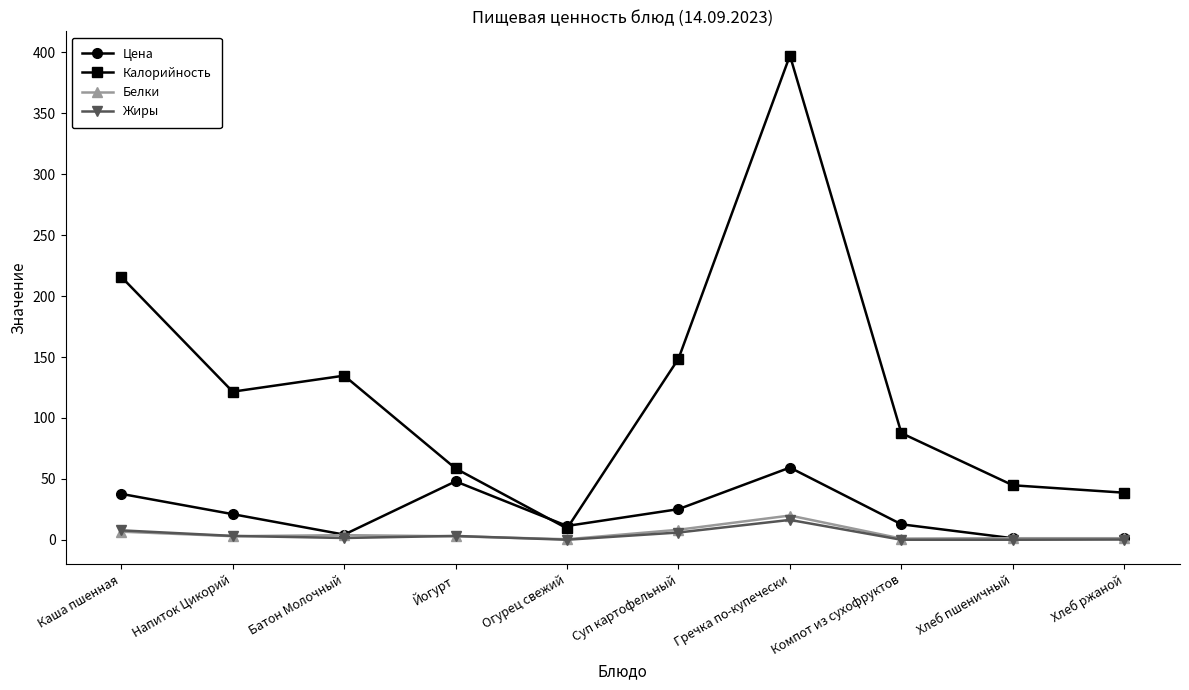

True or false: Калорийность and Жиры intersect in this chart.

False